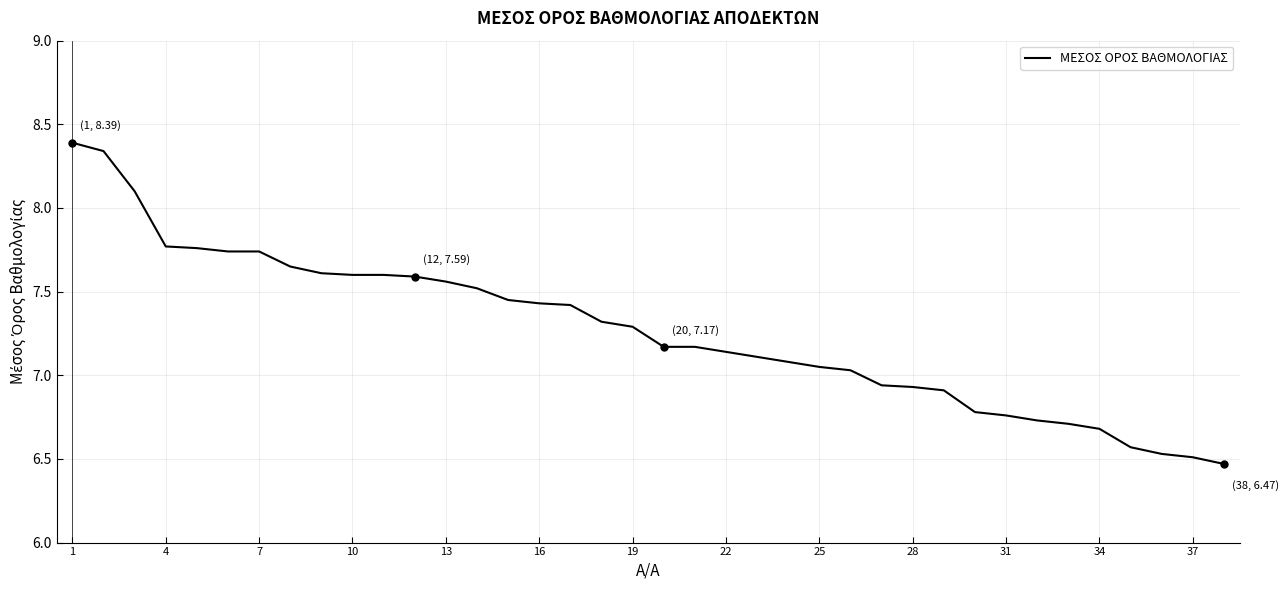

How many distinct data groups are displayed?

1